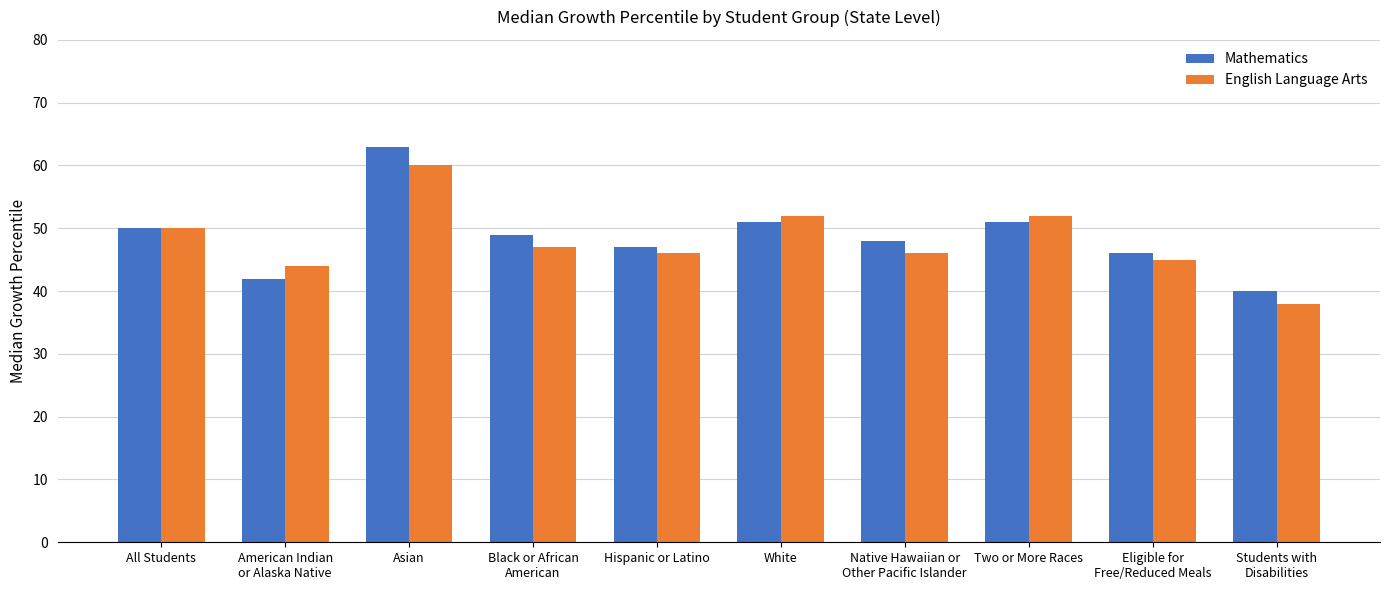

What is the label of the 1st bar from the left?

All Students